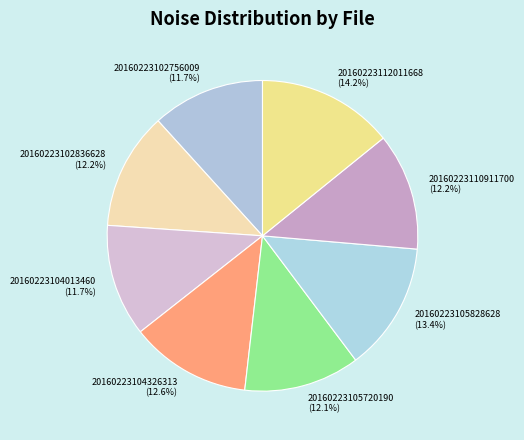

Is it true that 20160223102756009 is 1% of the pie?

False